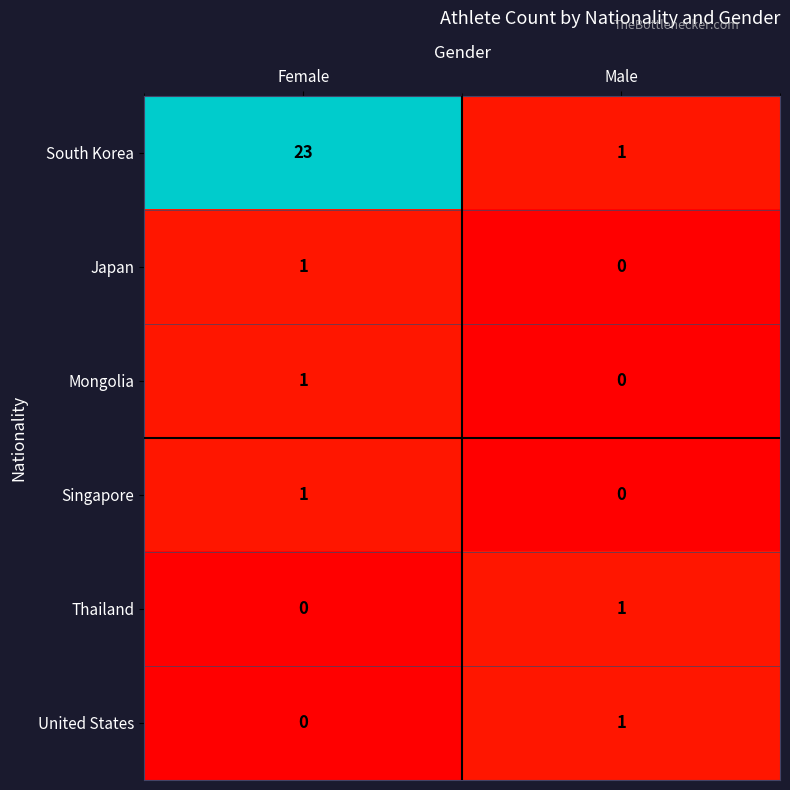

At which label is Singapore closest to 0?

Male